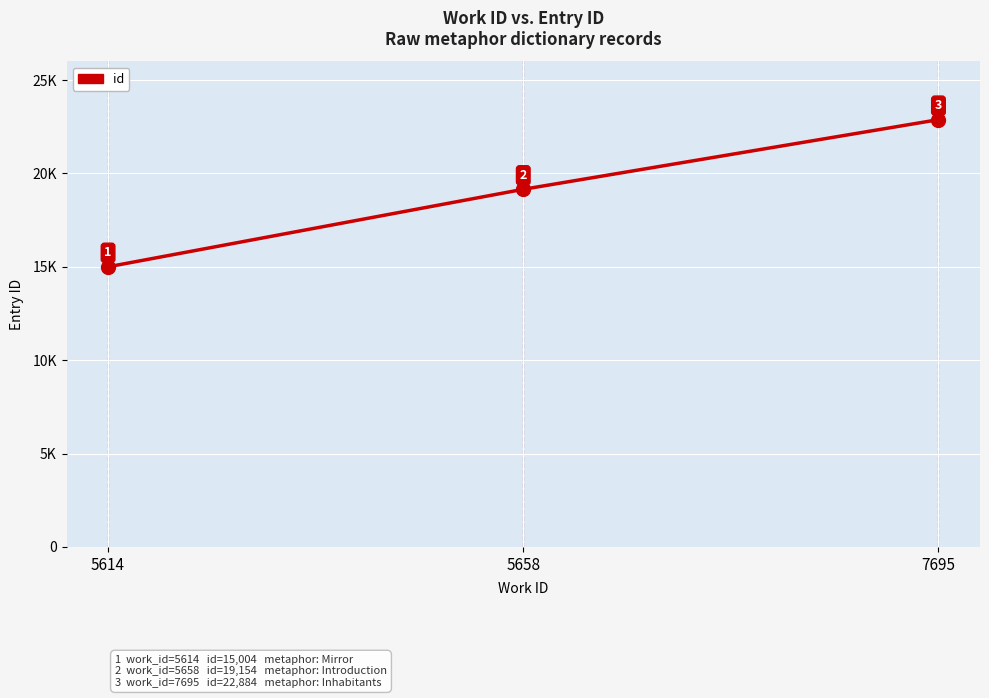

What is the change in value from 5614 to 5658?

+4150